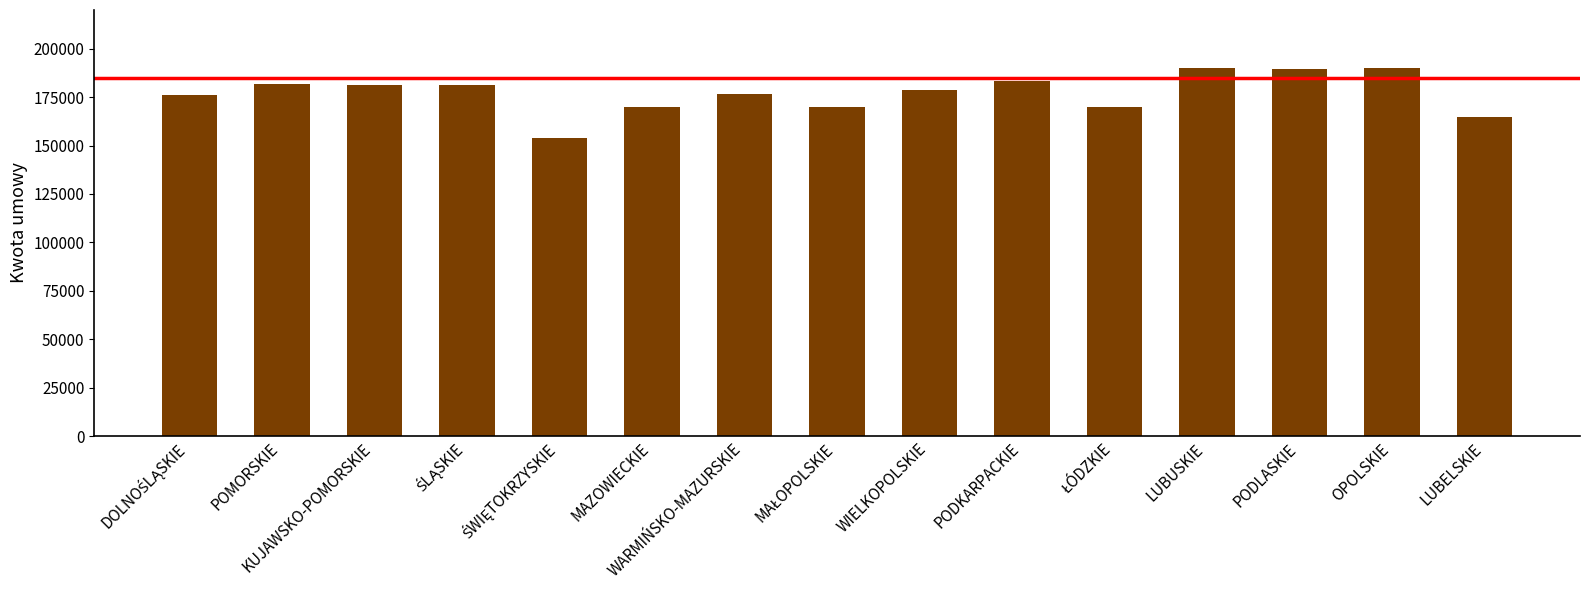

At which label does the data first exceed 178467?

POMORSKIE